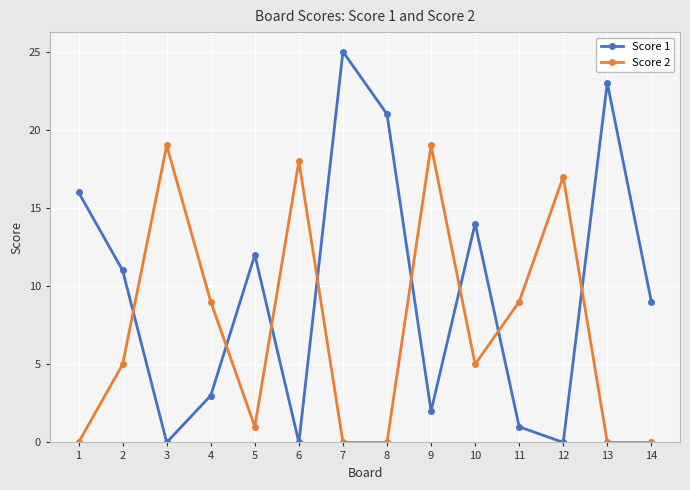

True or false: Score 1 and Score 2 cross at least once.

True